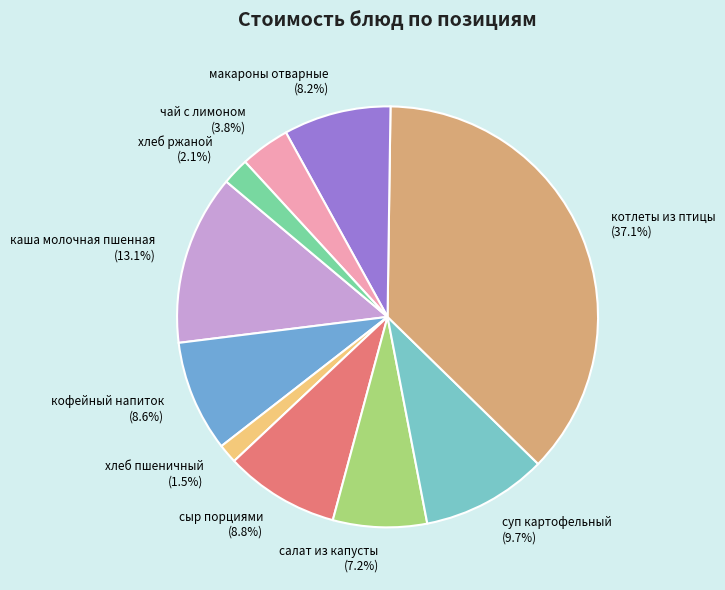

Does хлеб пшеничный account for over 50% of the chart?

No